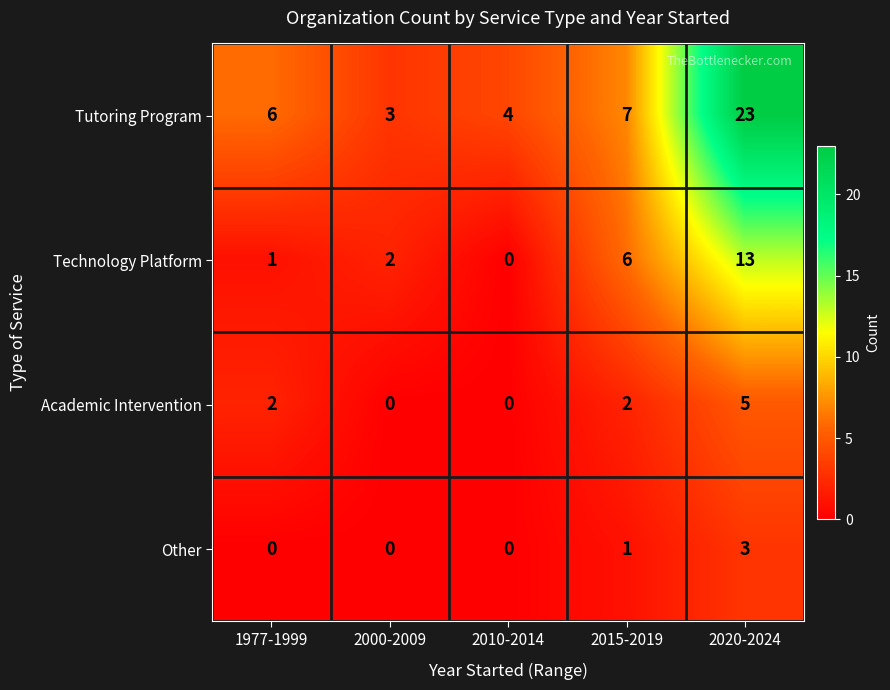

What is the spread (max minus min) of values at 2020-2024?

20